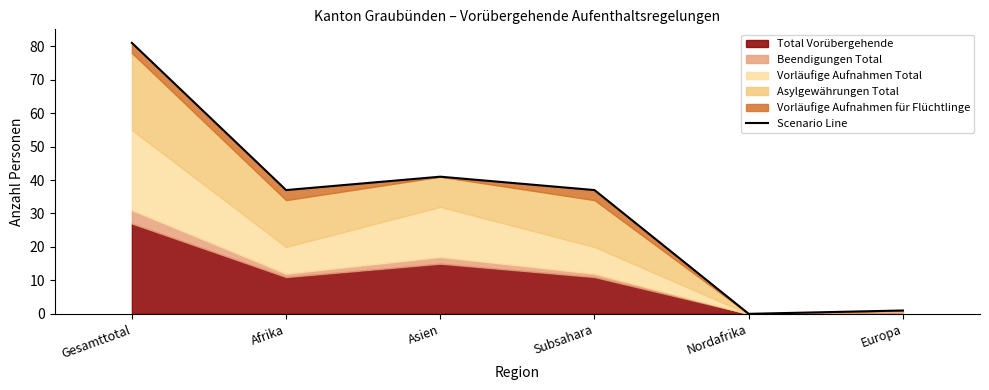

What is the change in value from Subsahara to Europa?

-36